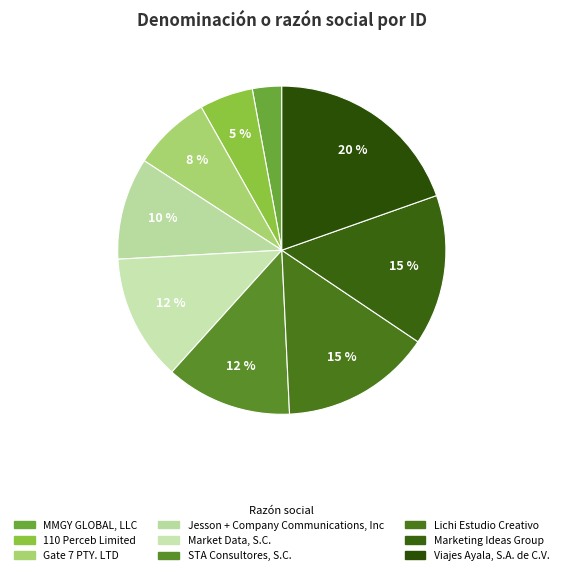

How much of the chart is everything except STA Consultores, S.C.?

87.6%